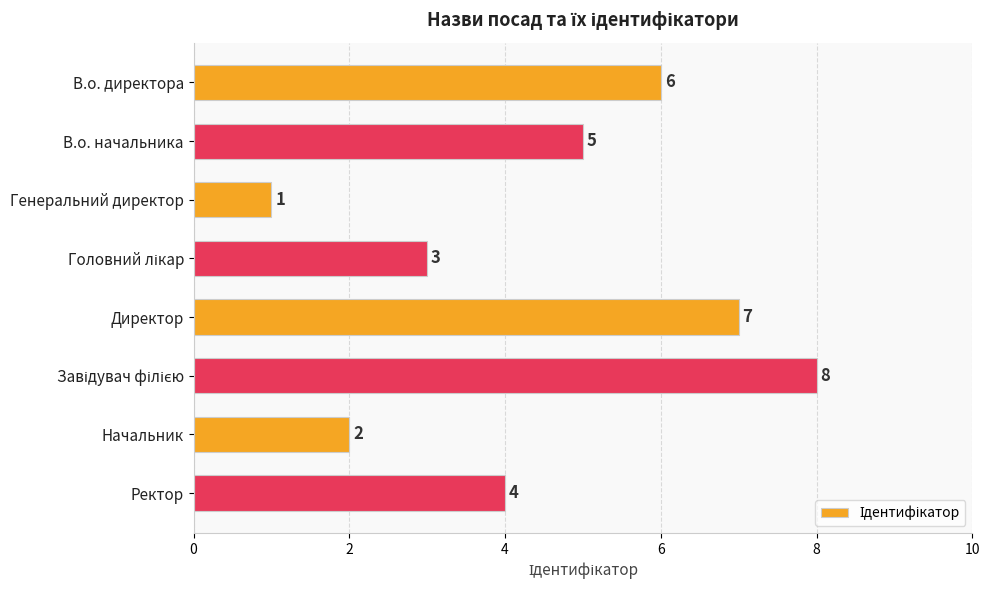

At which category does the chart reach its minimum across all series?

Генеральний директор